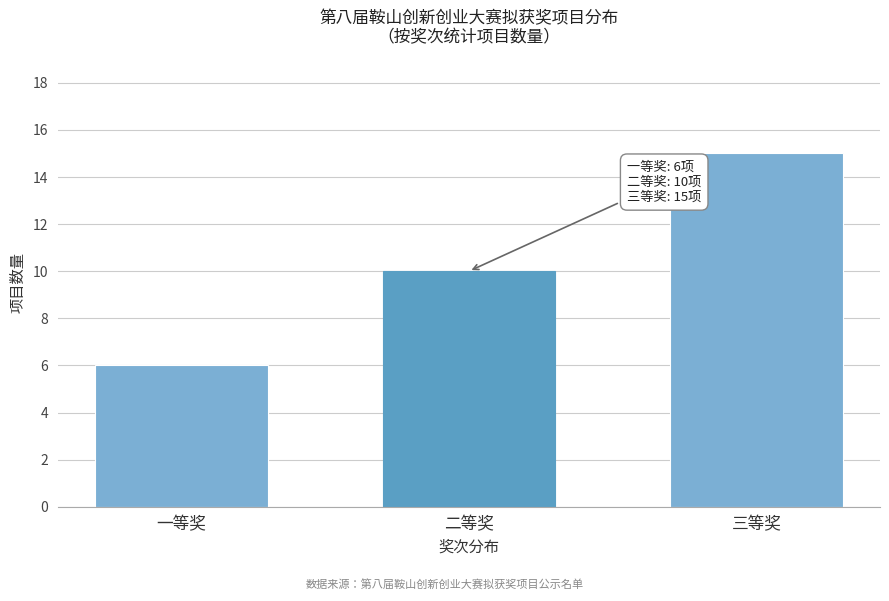

Reading right to left, list all the values displayed in this chart.

15	10	6